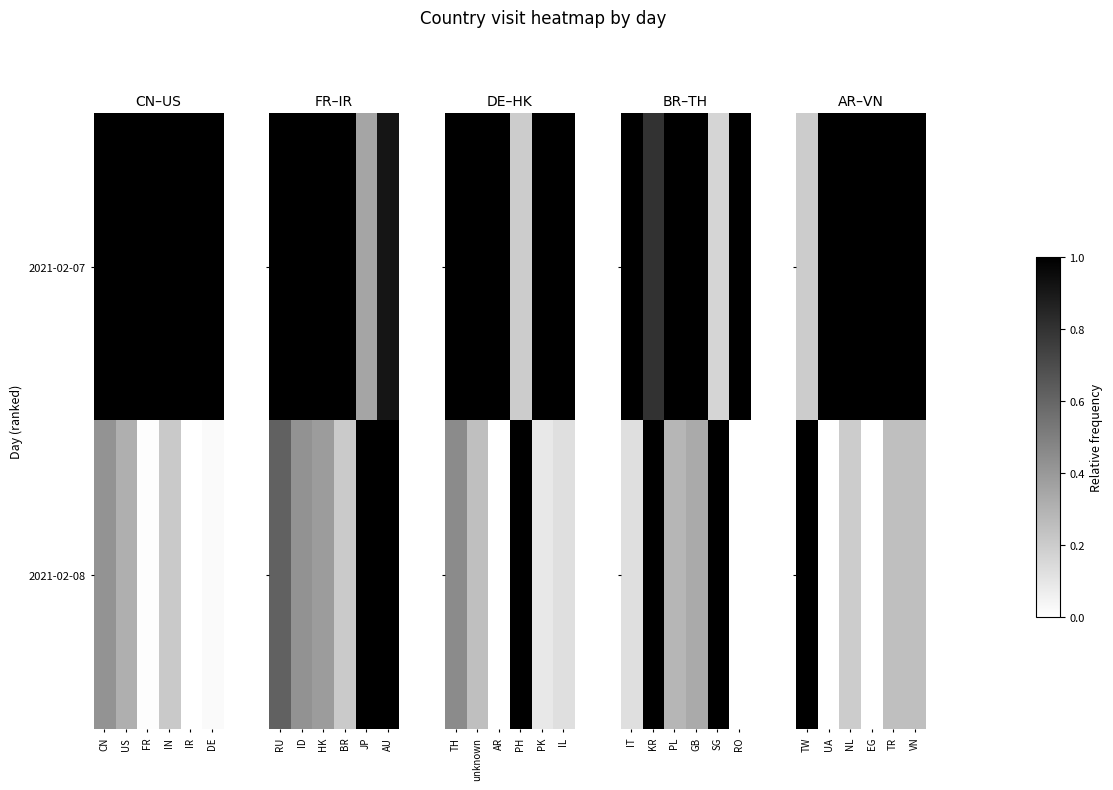

Which category has the highest value in the 2021-02-08 series?

TW